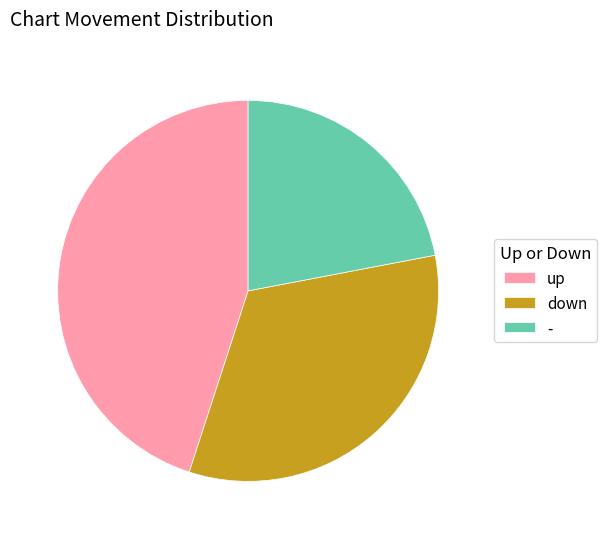

Is the sum of down and - greater than half?

Yes